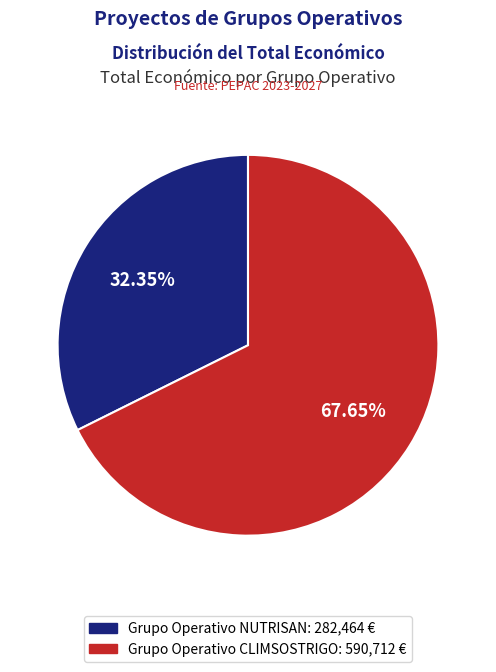

To the nearest percent, what is the average slice percentage?

50%